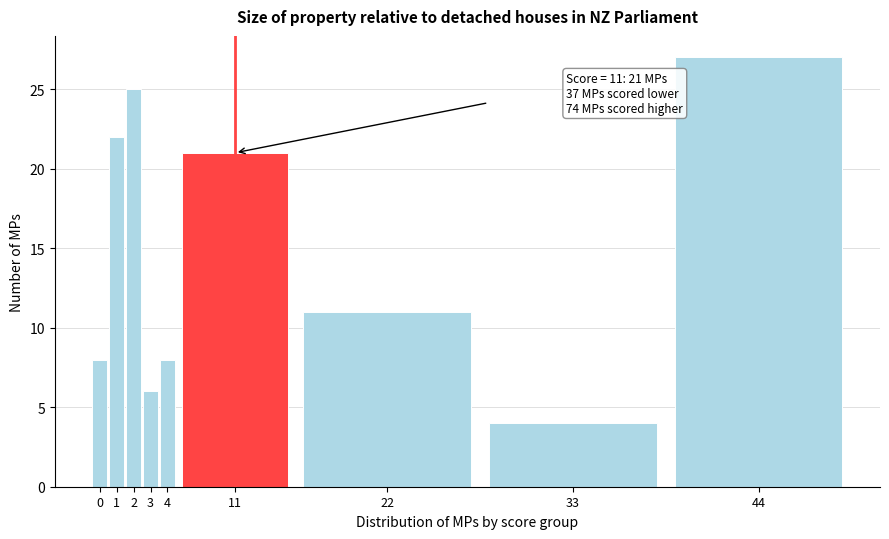

Reading right to left, transcribe all the data shown in this chart.

44=27	33=4	22=11	11=21	4=8	3=6	2=25	1=22	0=8